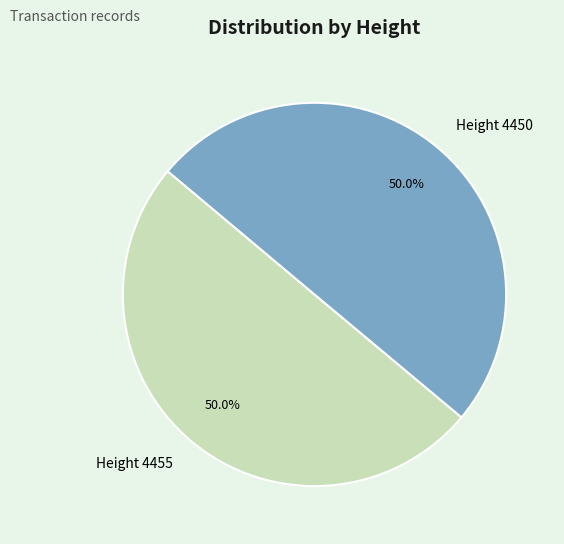

What is the ratio of the value at Height 4455 to the value at Height 4450?

1.0